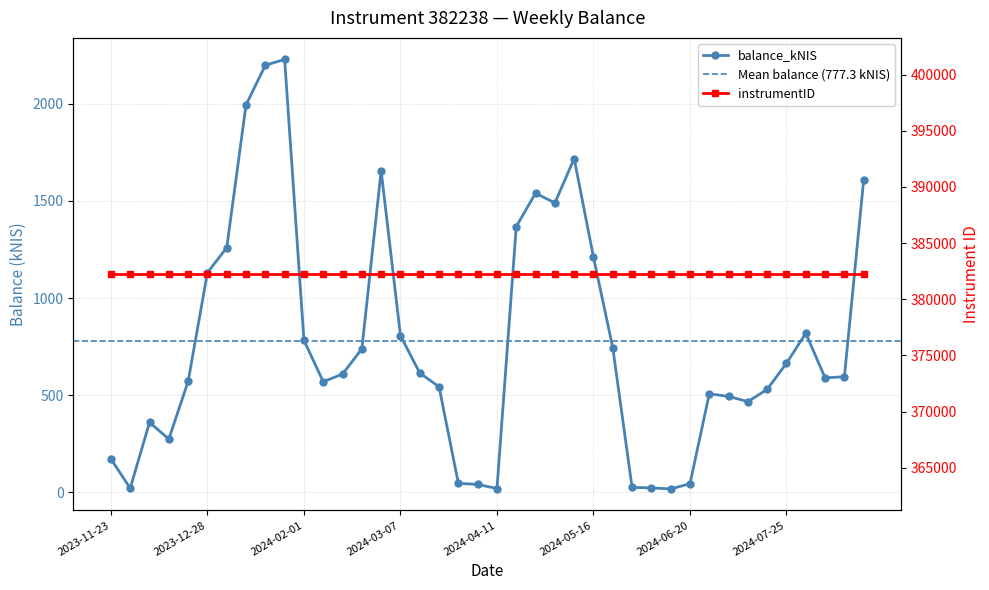

What is the difference between the maximum and minimum values?

2209.9